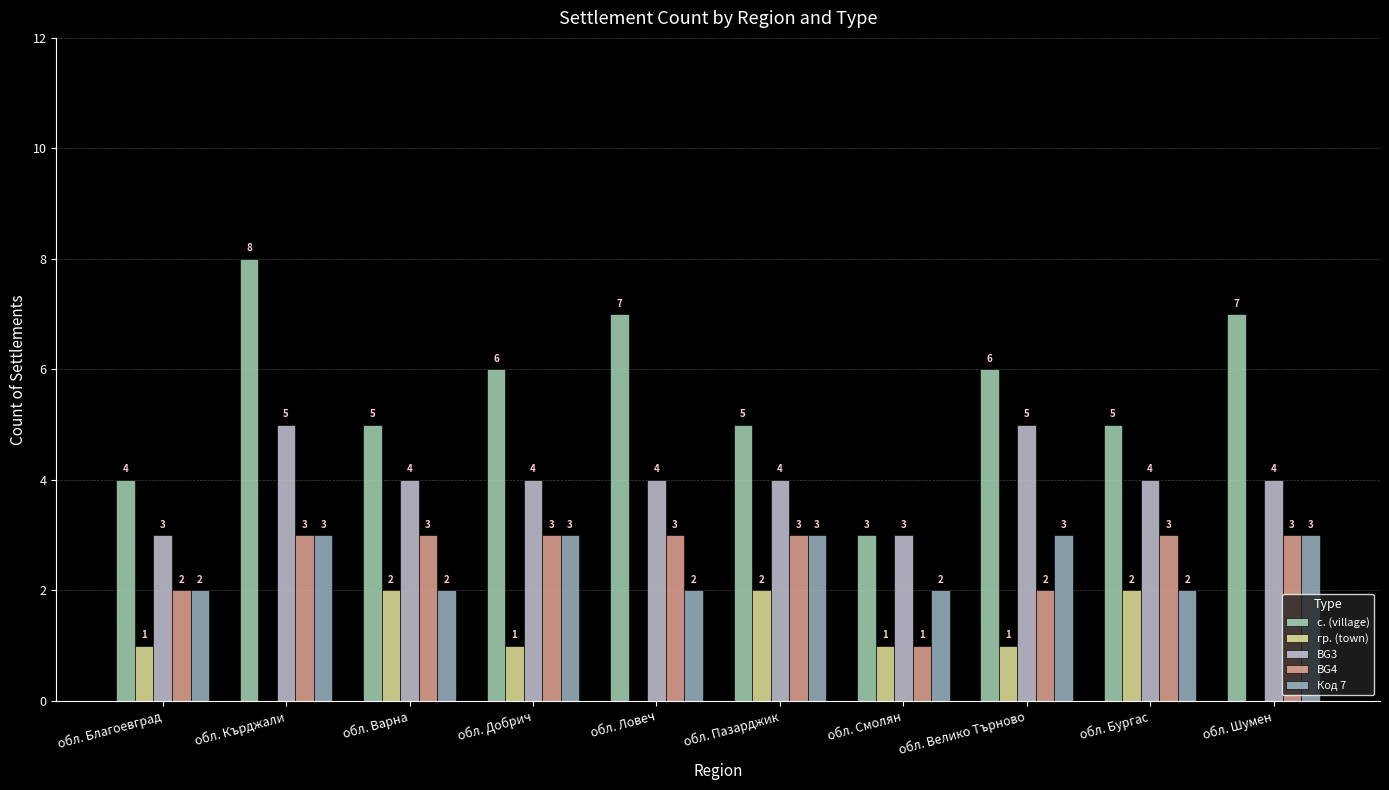

What is the sum of the BG3 values at обл. Пазарджик and обл. Бургас?

8